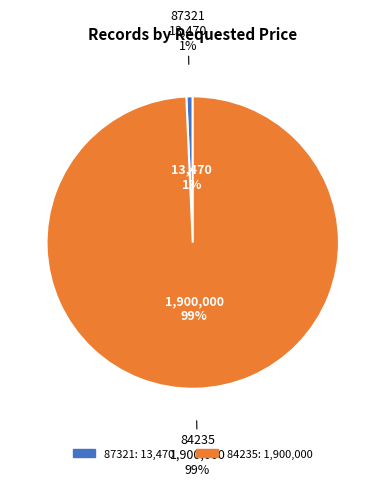

Rank the categories by value from lowest to highest.

87321, 84235